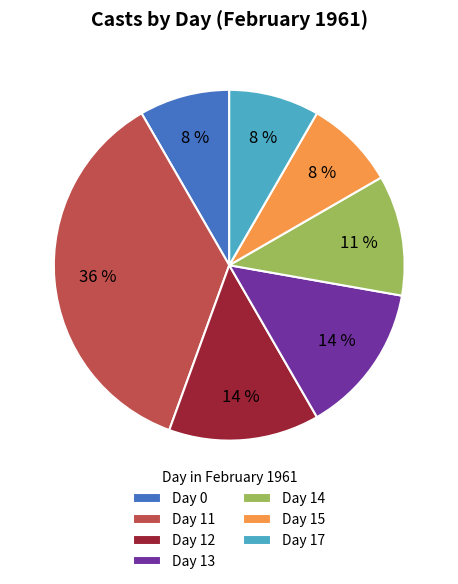

Do Day 13 and Day 15 together represent more than half of the pie?

No